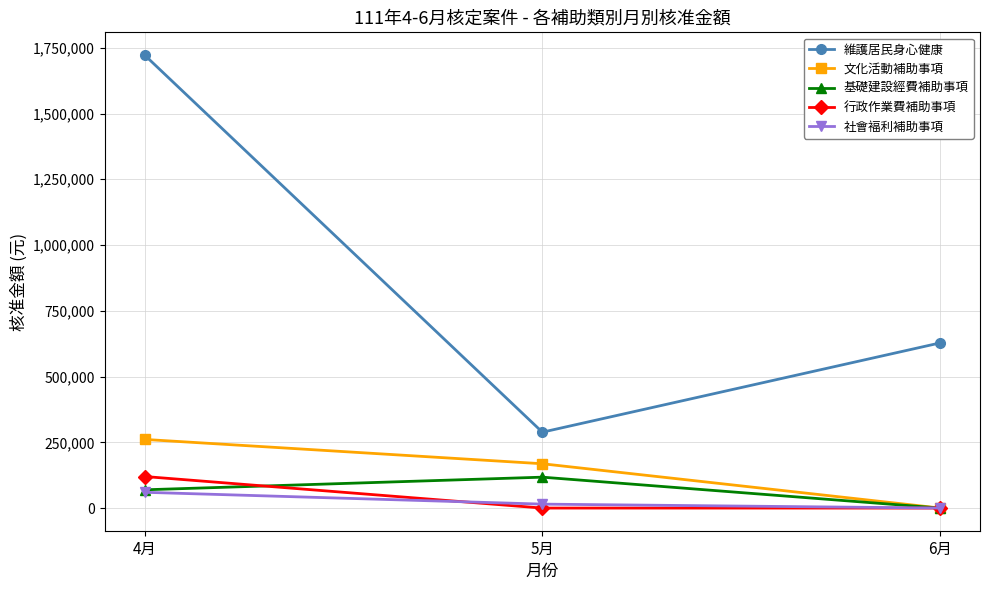

Does the chart display data point markers on the line(s)?

Yes